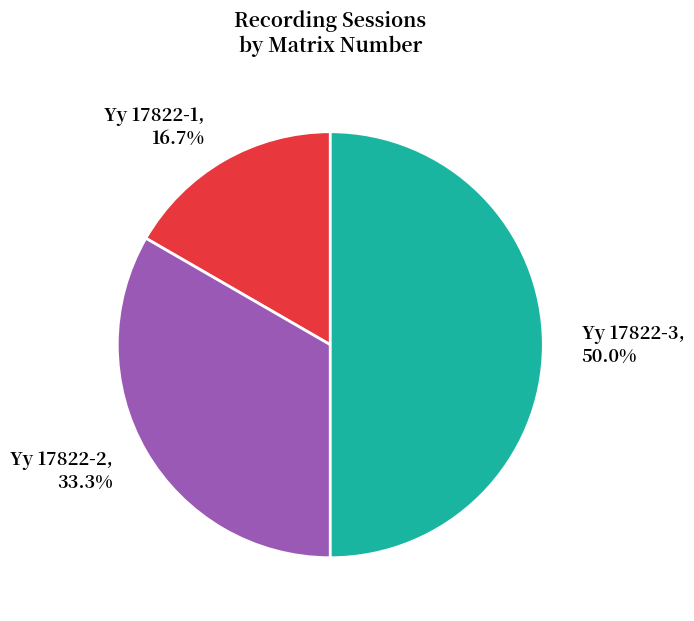

Which has a higher value, Yy 17822-3 or Yy 17822-1?

Yy 17822-3